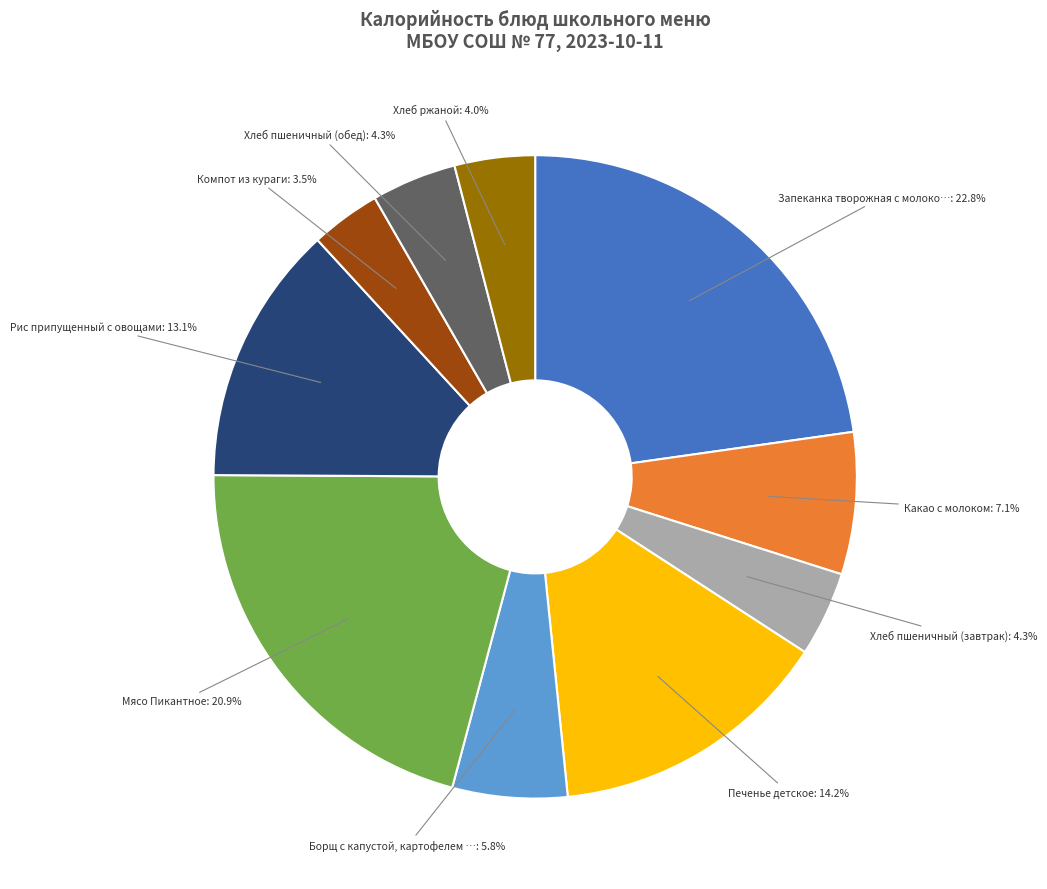

Does any single category account for the majority?

No